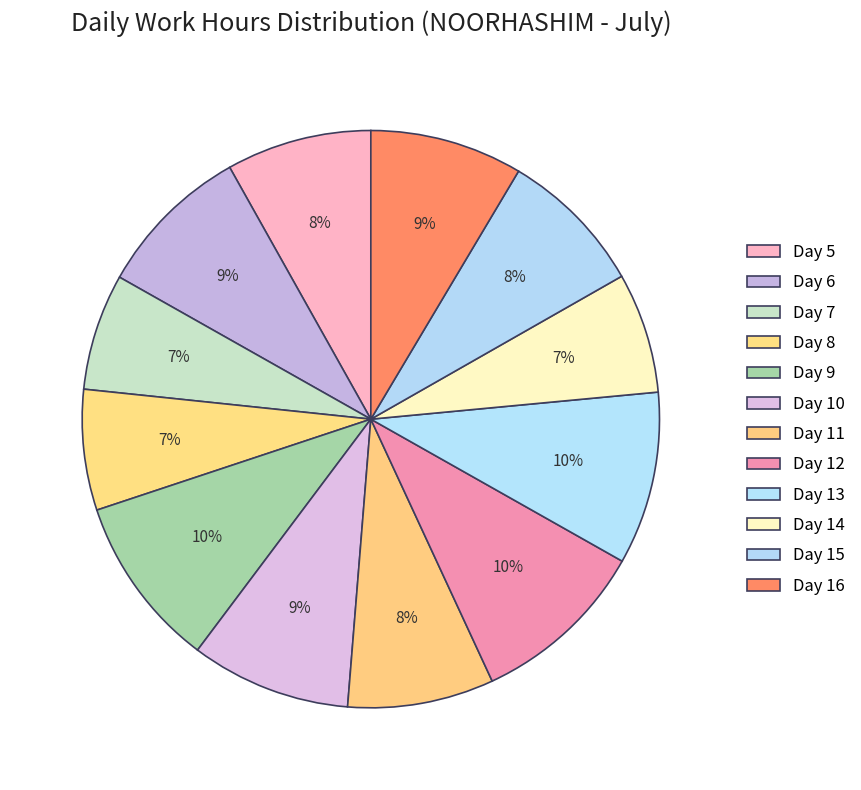

How many segments does this pie chart have?

12